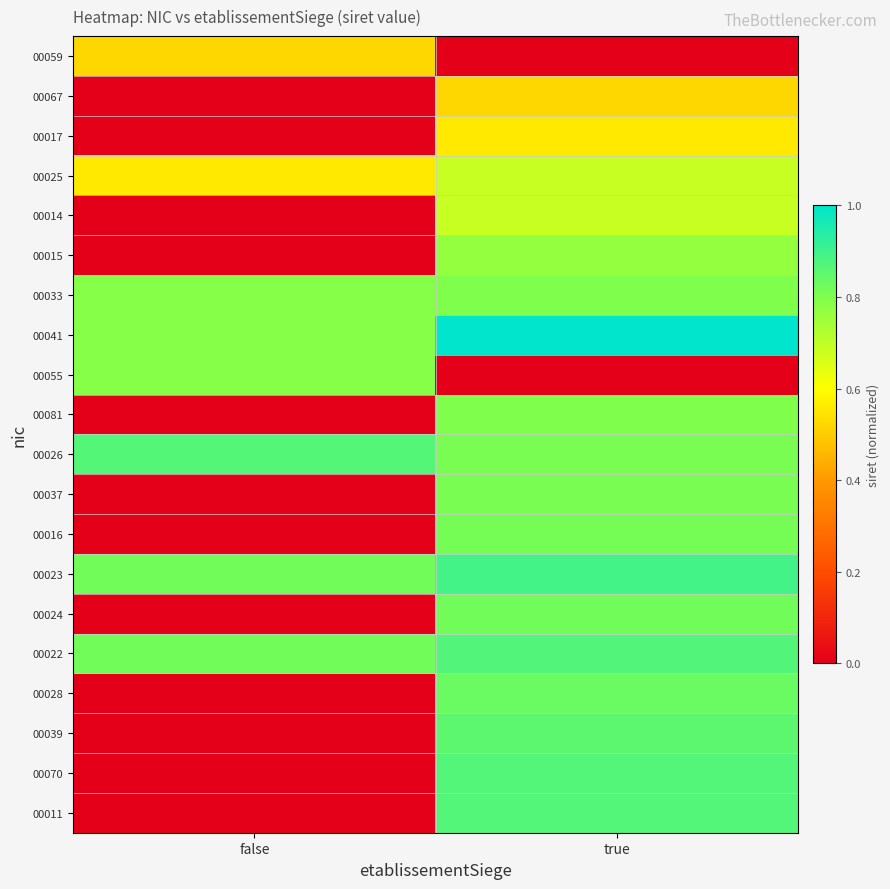

At how many categories does at least one series exceed 0?

2